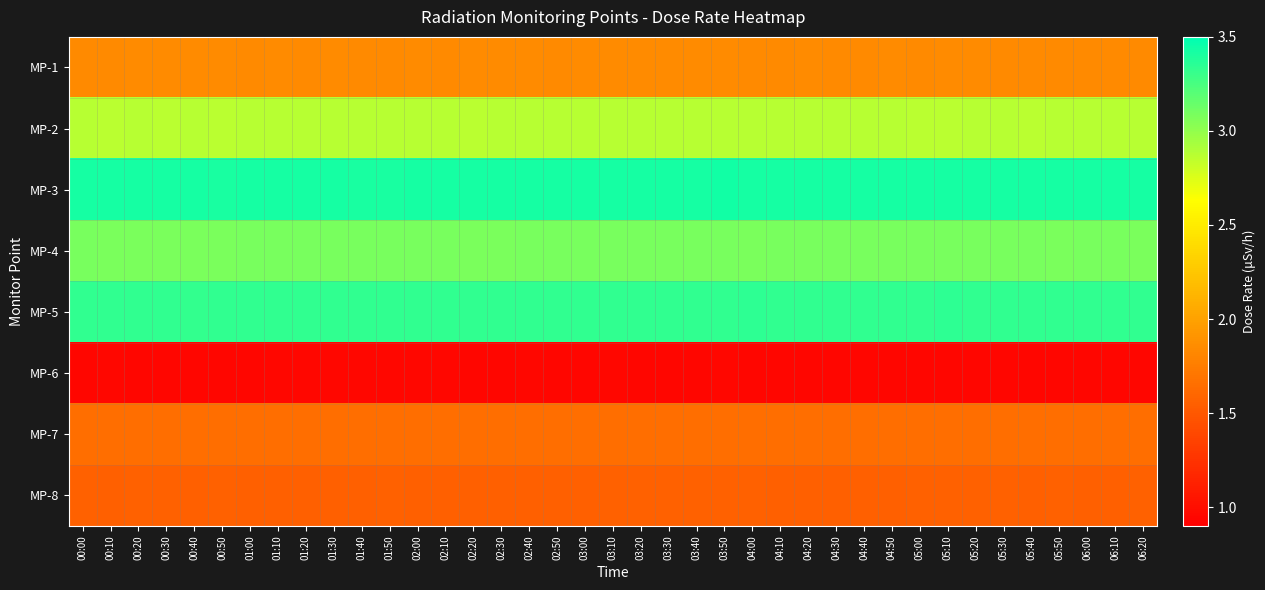

Which category has the highest value across all series?

03:50